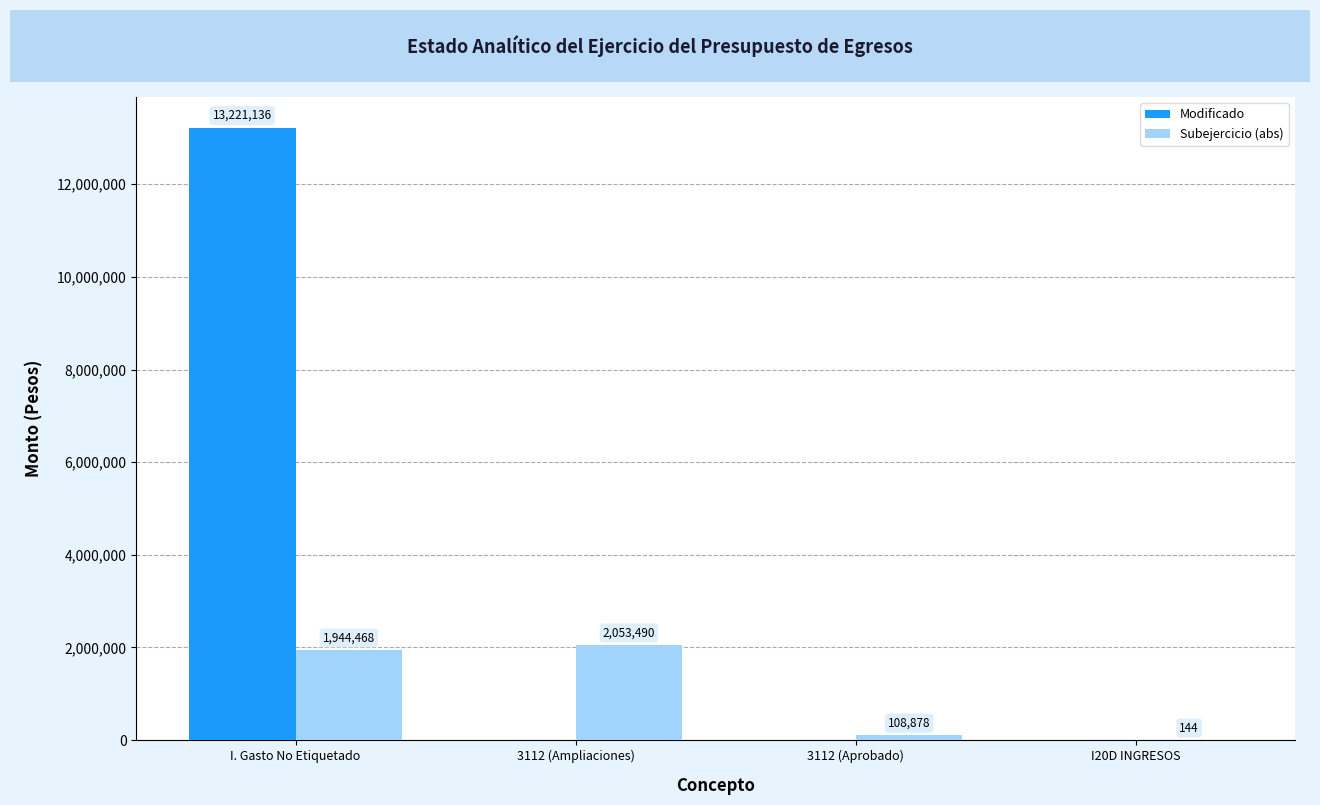

How many series are shown in this chart?

2